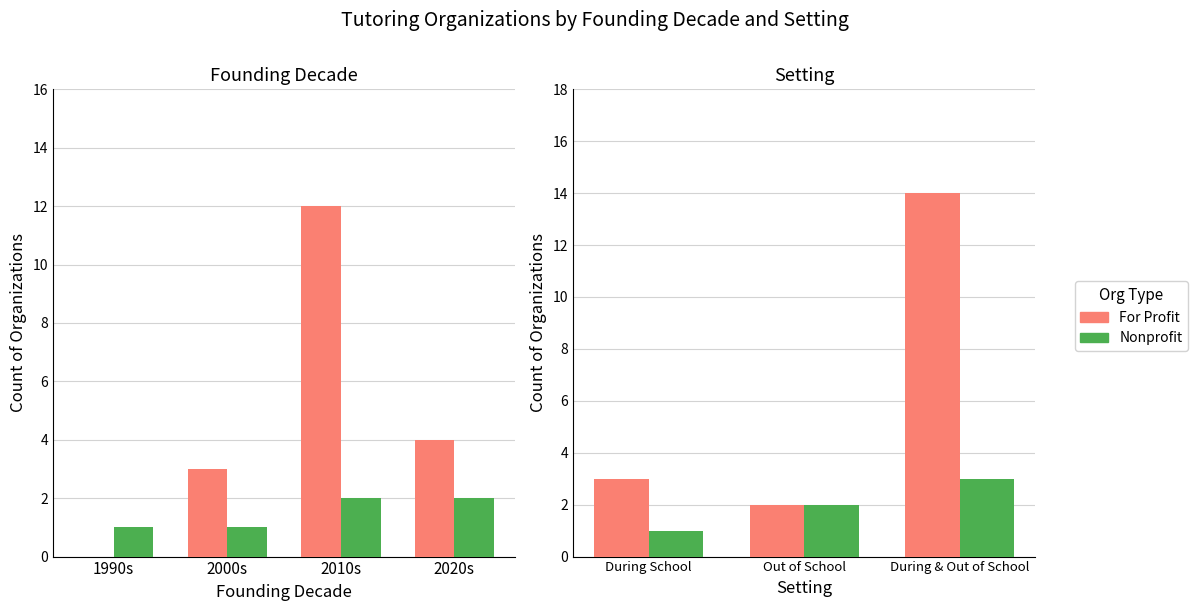

Between During School and Out of School, which series saw the biggest shift?

For Profit